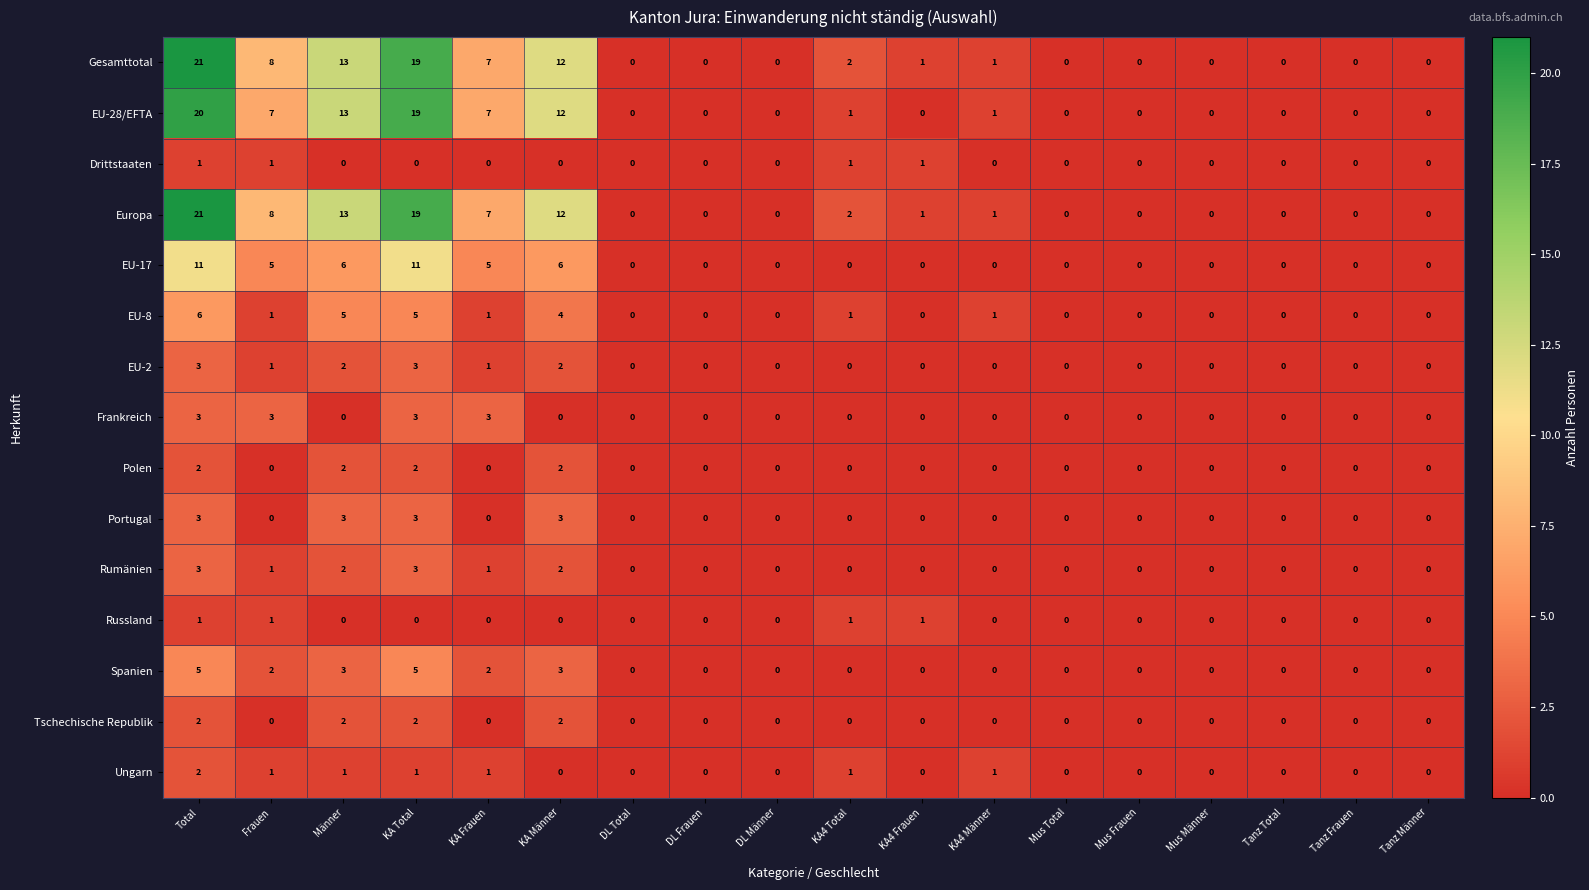

What is the difference between the second highest and second lowest values in the Frankreich series?

3